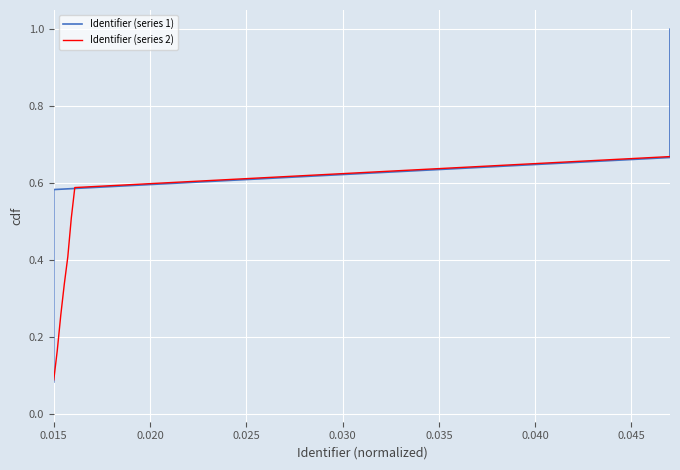

Which series has the largest total across all categories?

Identifier (series 2)